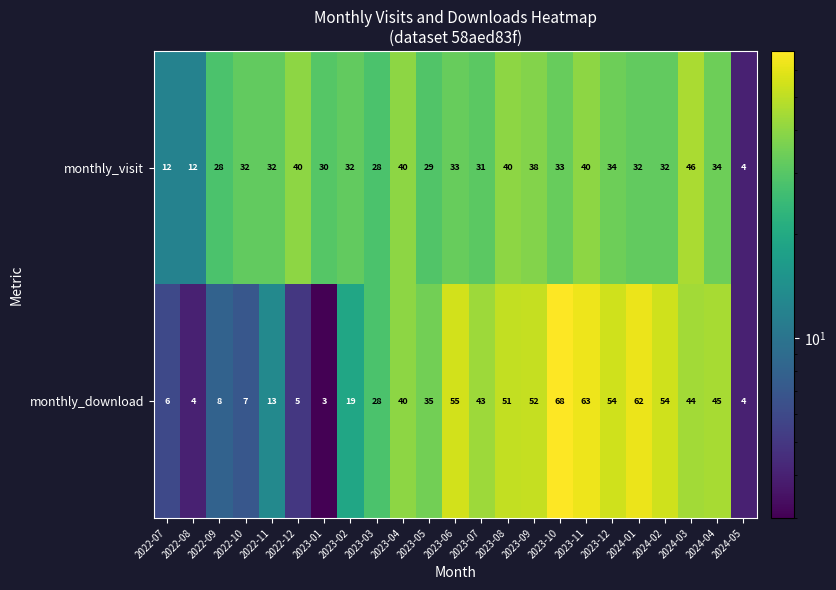

Which series has the largest total across all categories?

monthly_download